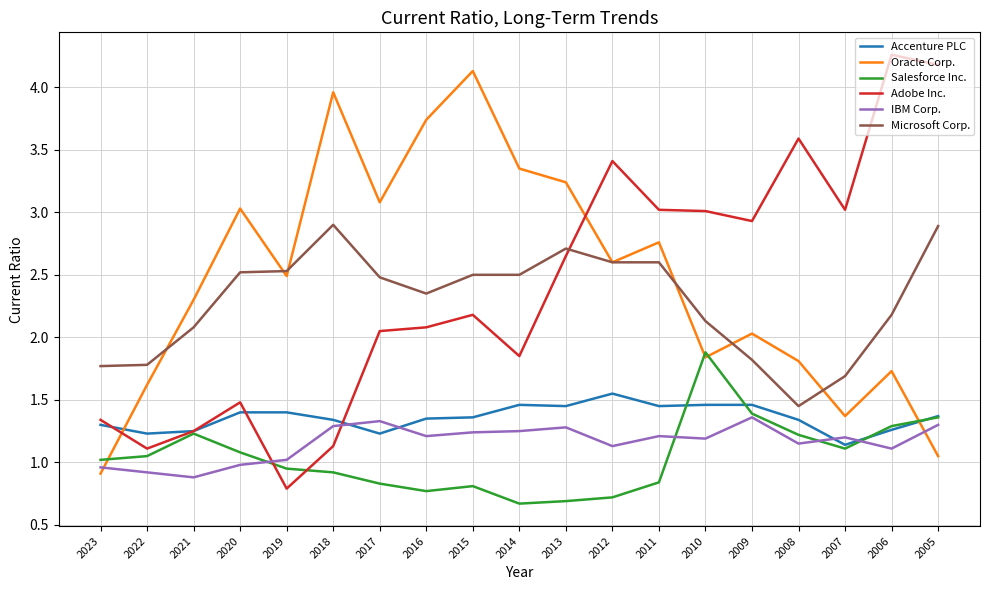

Which category has the lowest value in the Oracle Corp. series?

2023